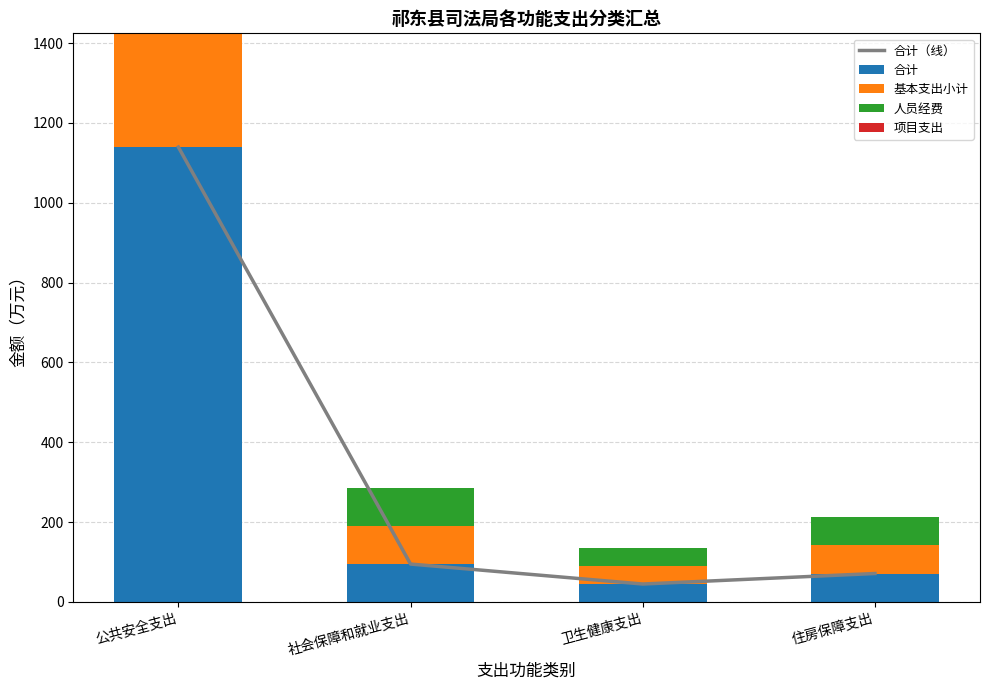

What are all the series names shown in the legend?

合计（线）, 合计, 基本支出小计, 人员经费, 项目支出